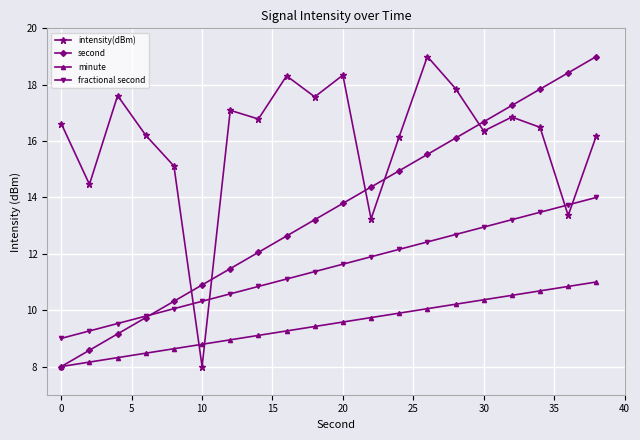

What is the greatest value displayed?

19.0